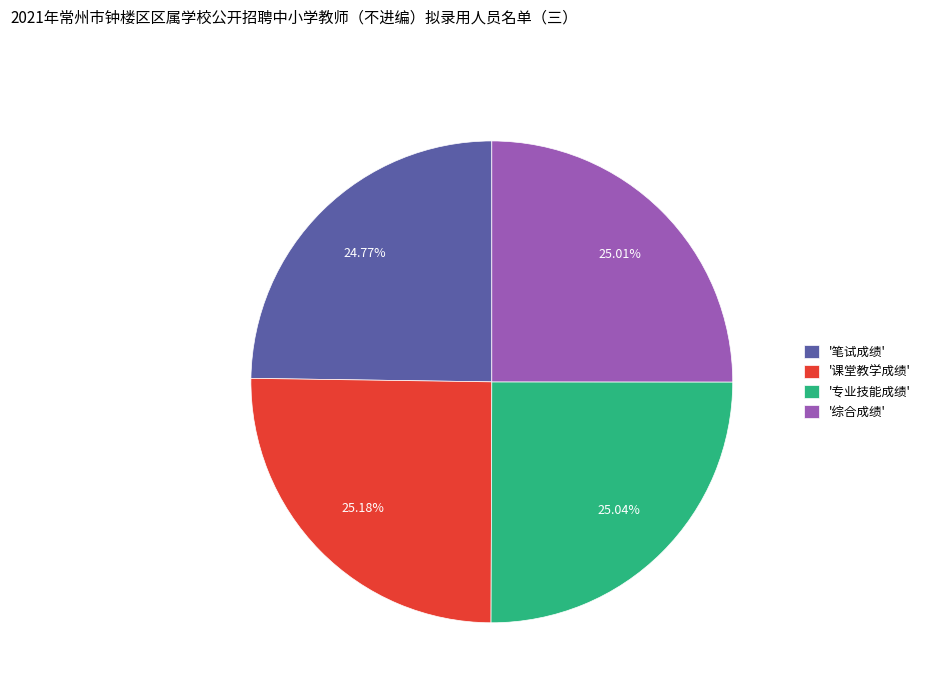

Does '课堂教学成绩' account for over 50% of the chart?

No